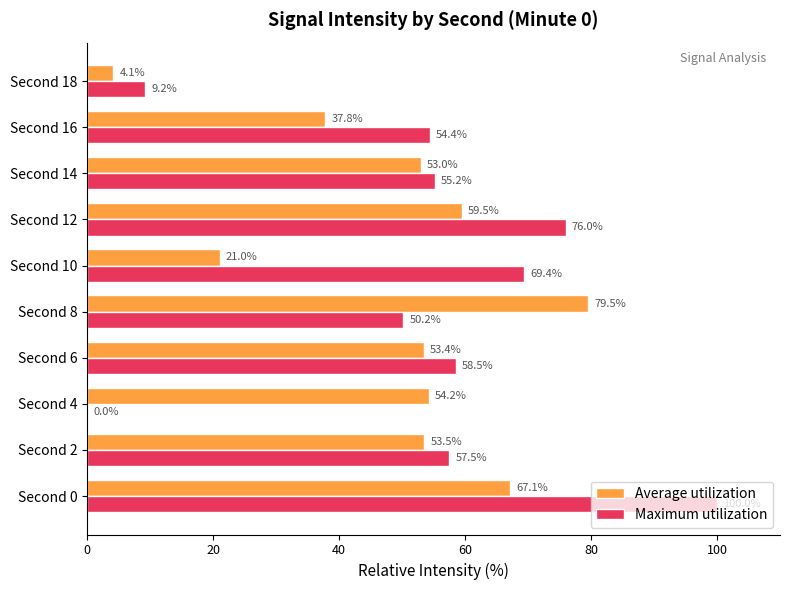

The Maximum utilization series shows 141.9 at Second 0. True or false?

False